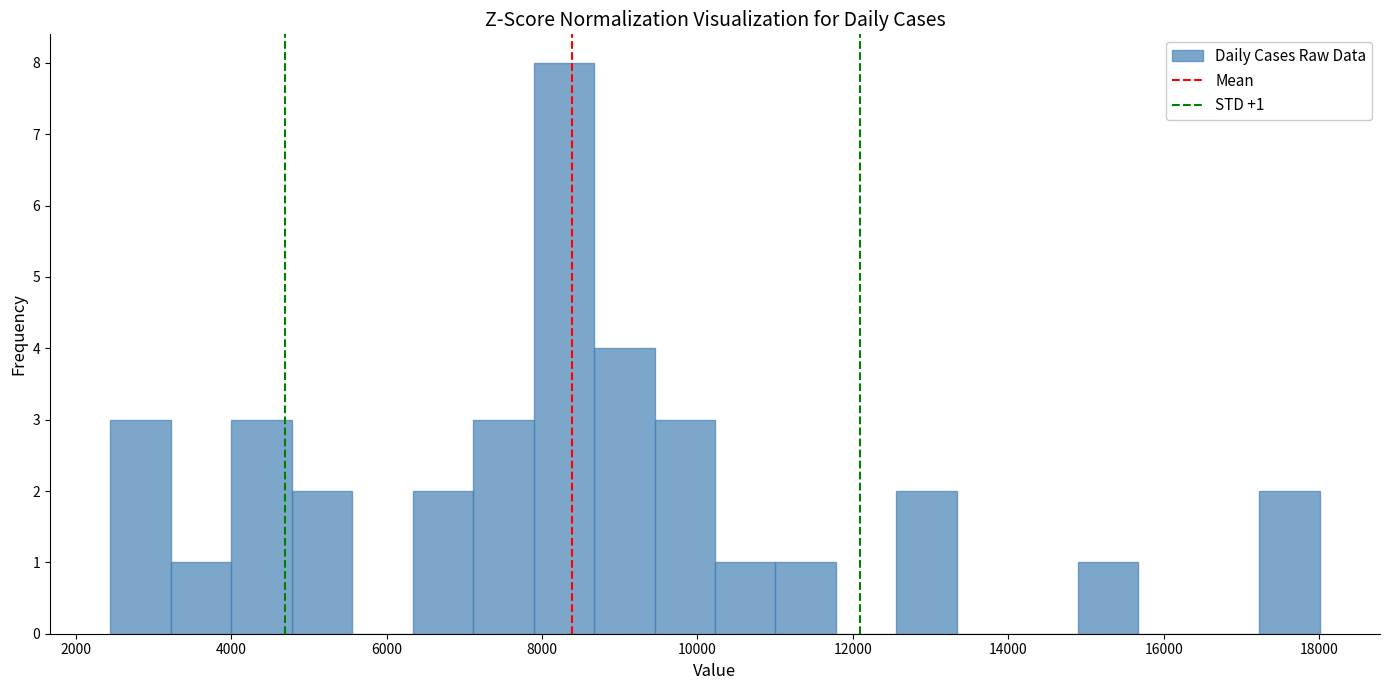

Read against the x-axis, roughly where is the centre of the tallest bar?

8200